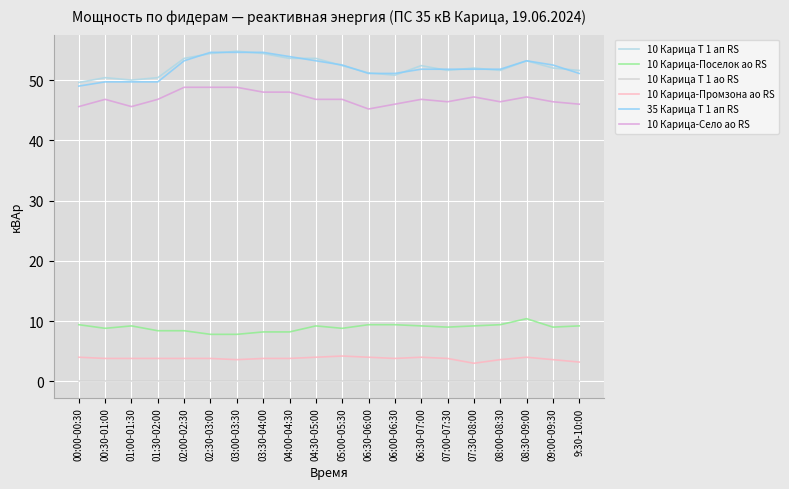

What are all the series names shown in the legend?

10 Карица Т 1 ап RS, 10 Карица-Поселок ао RS, 10 Карица Т 1 ао RS, 10 Карица-Промзона ао RS, 35 Карица Т 1 ап RS, 10 Карица-Село ао RS